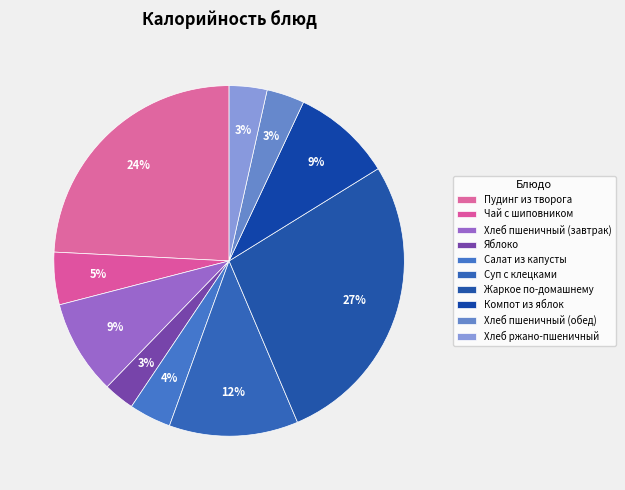

To the nearest percent, what is the difference between the Чай с шиповником and Компот из яблок slice percentages?

4%